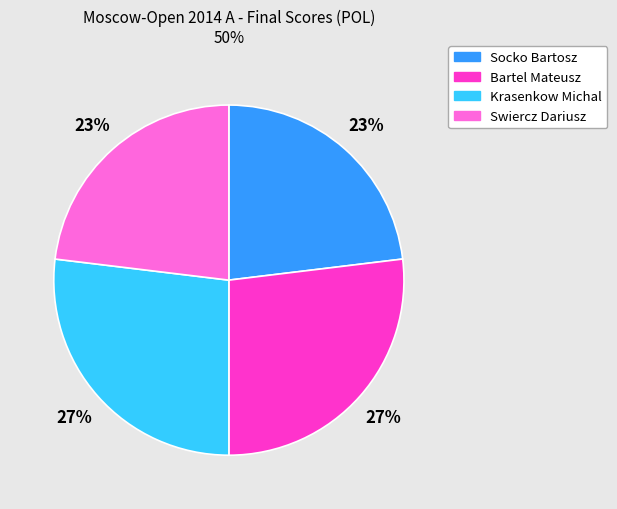

Does any single category account for the majority?

No